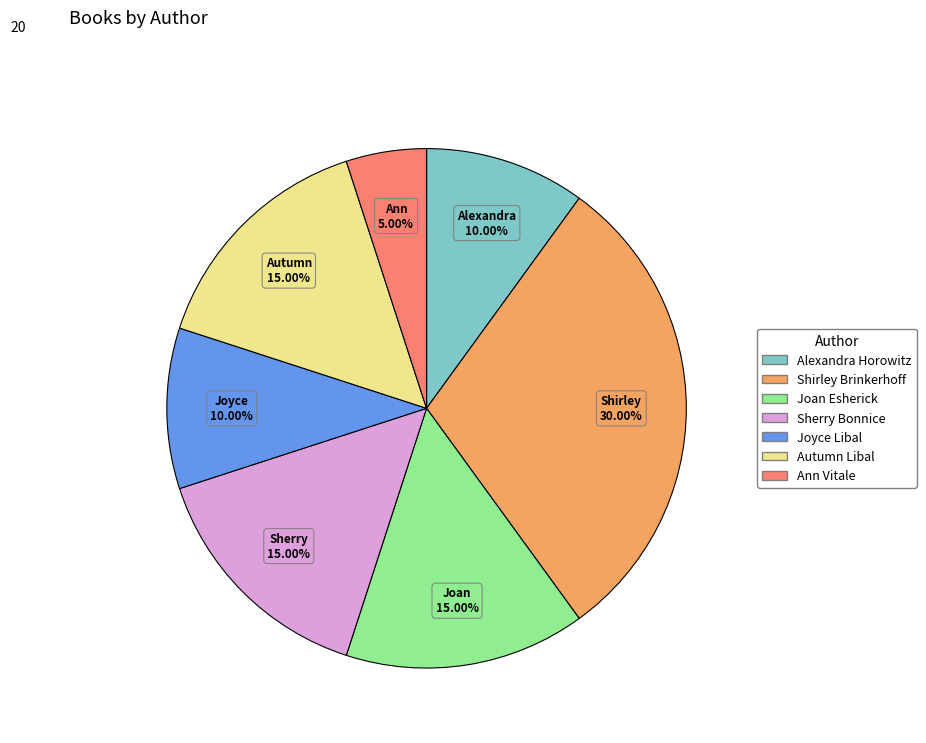

Does any single category account for the majority?

No